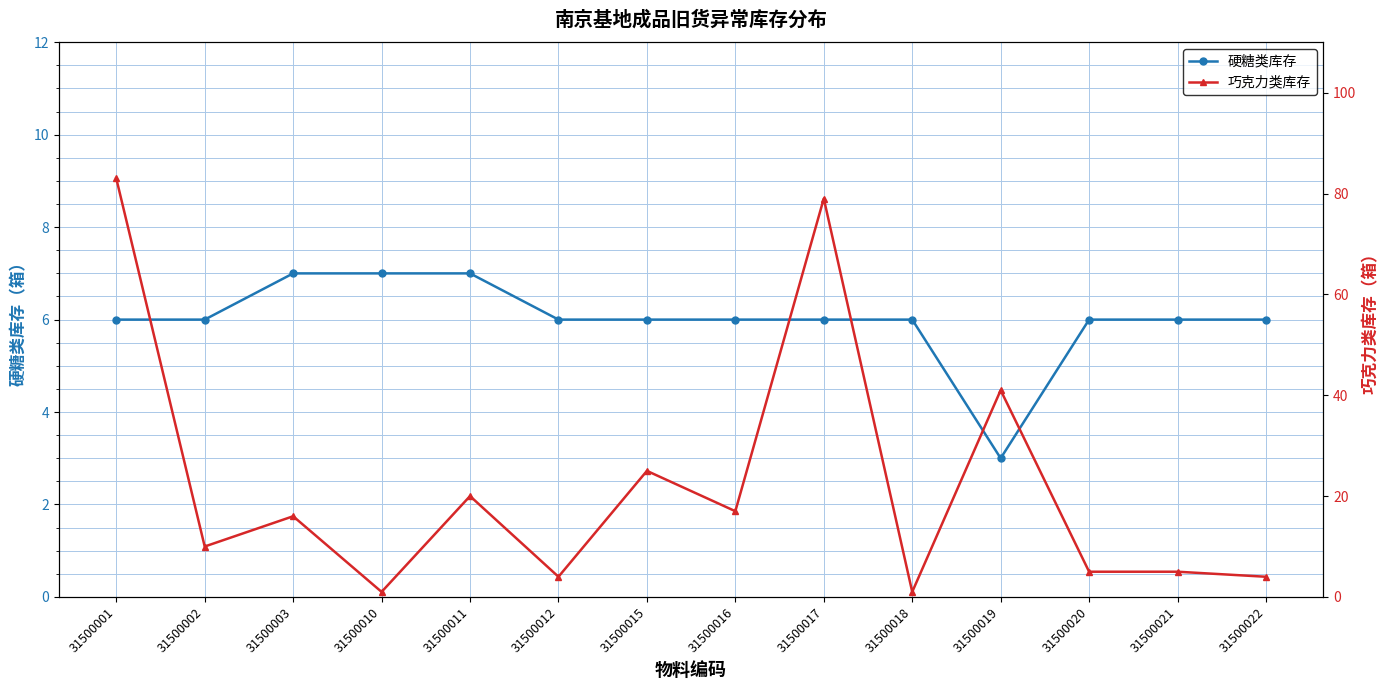

Between 31500002 and 31500021, which is larger?

31500002